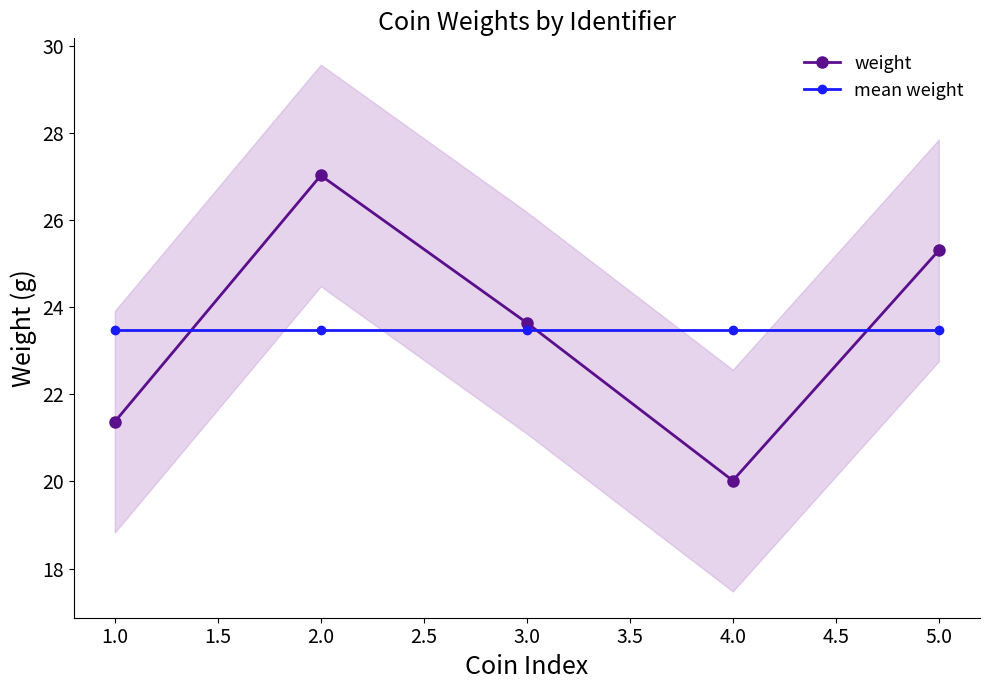

What is the difference between the second highest and second lowest values in the weight series?

3.9